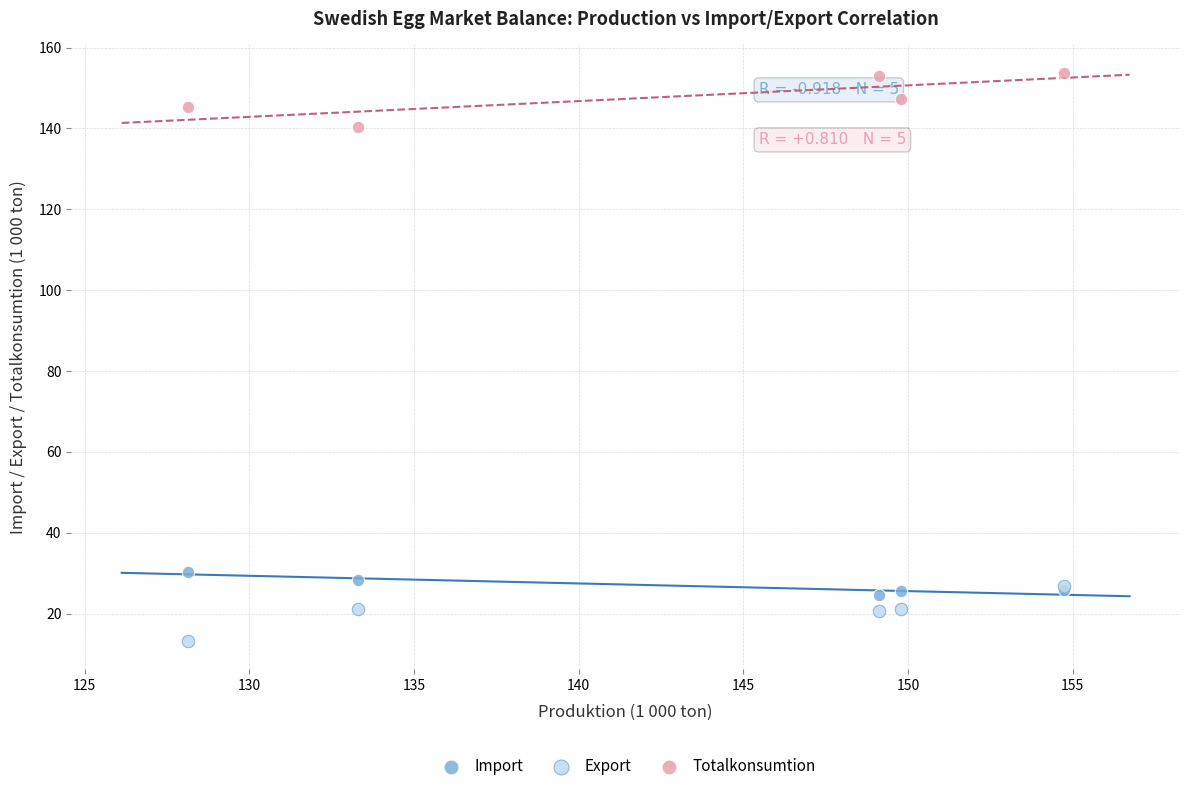

Across all series, what Y value is closest to 83?

30.4